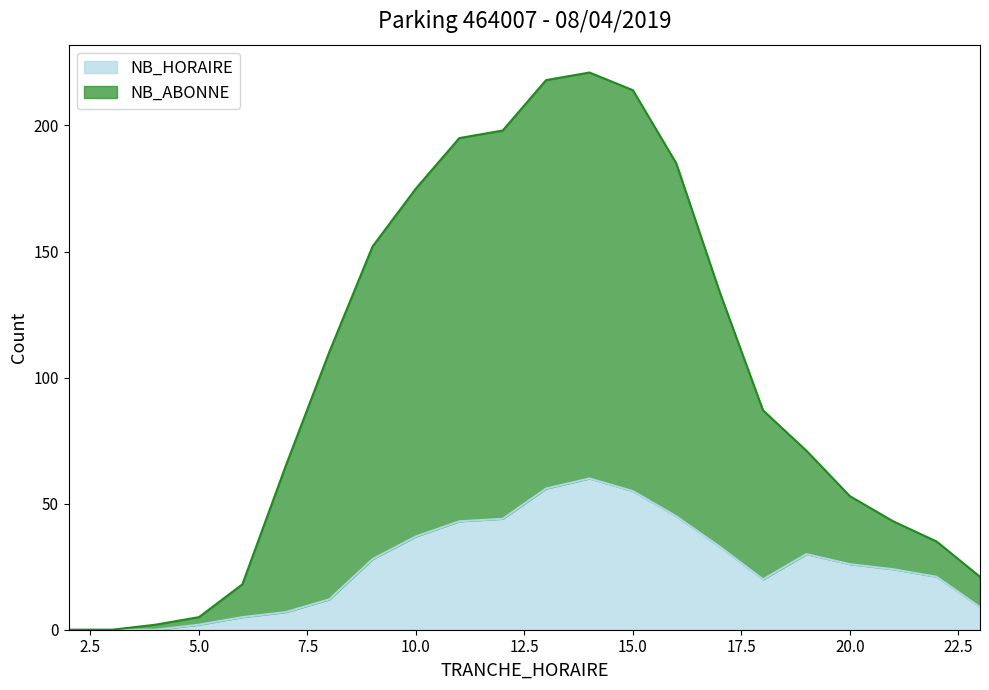

List the labels in order of NB_ABONNE value, smallest first.

2, 3, 4, 5, 6, 23, 22, 21, 20, 7, 19, 18, 8, 17, 9, 10, 16, 11, 12, 15, 13, 14